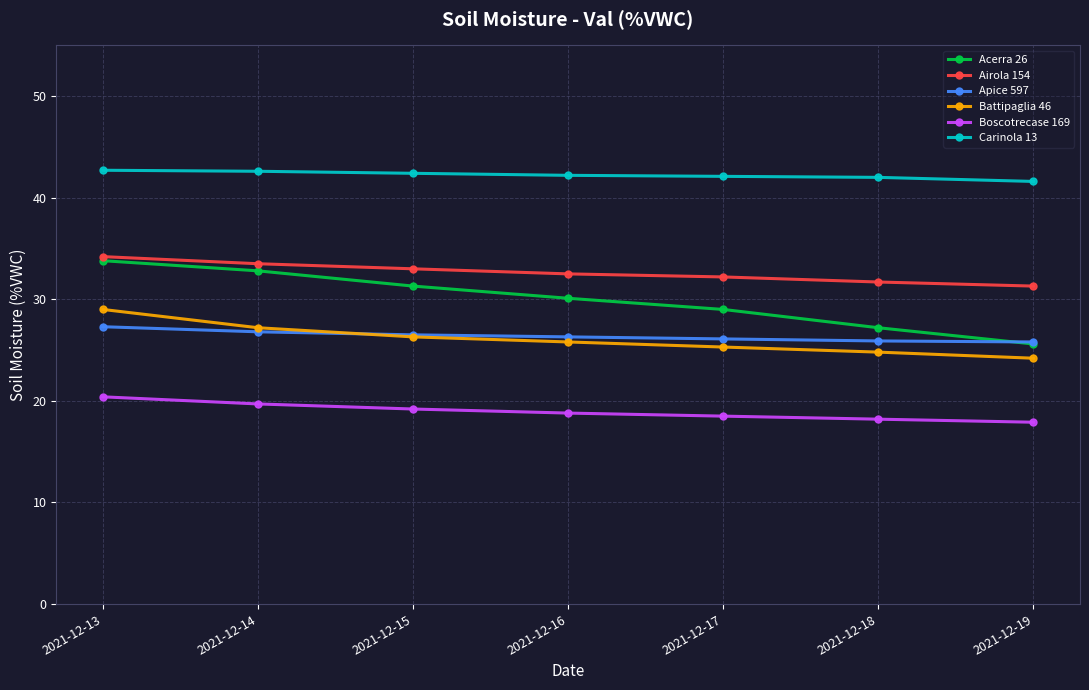

Which series has the largest total across all categories?

Carinola 13